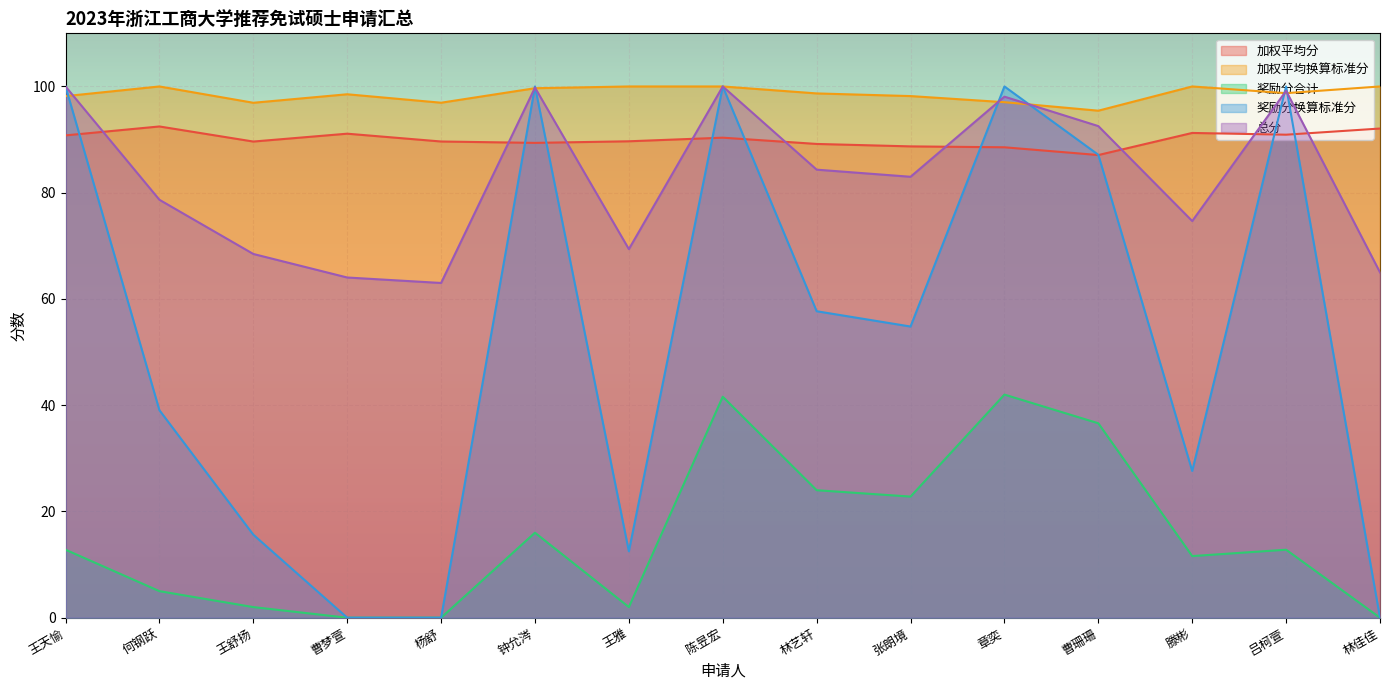

Is the value of 加权平均分 at 张朗境 greater than the value of 总分 at 何钢跃?

Yes